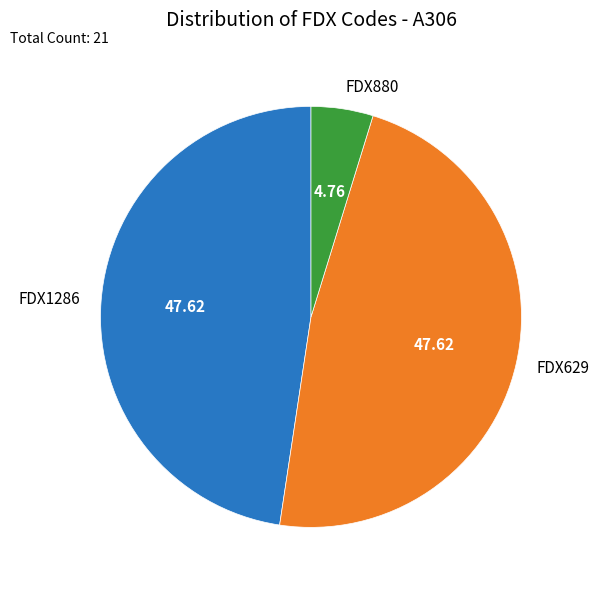

Is the sum of FDX880 and FDX629 greater than half?

Yes